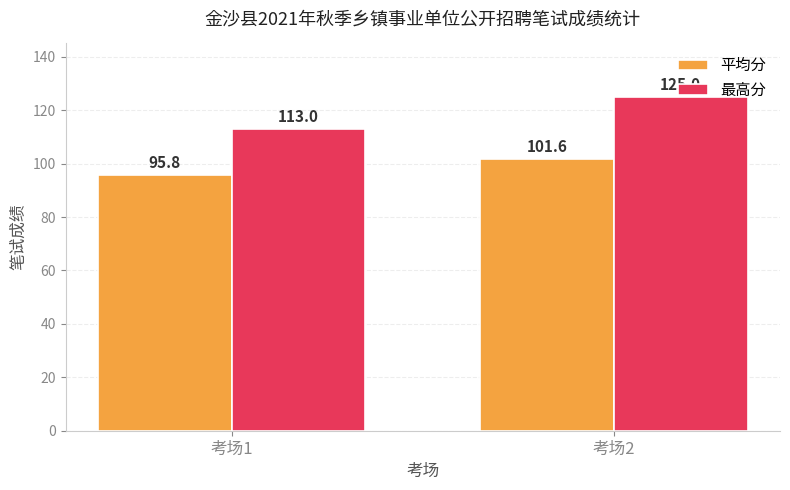

Is the value of 平均分 at 考场2 greater than the value of 最高分 at 考场2?

No